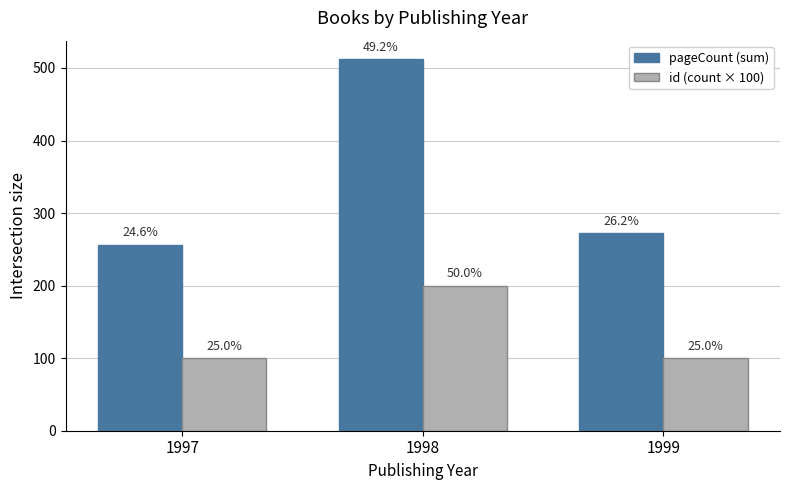

What is the value of the id (count × 100) bar at the 3rd from the left?

100